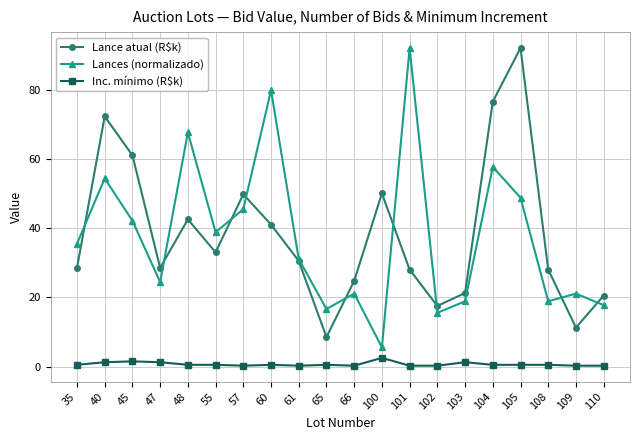

True or false: Inc. mínimo (R$k) and Lances (normalizado) intersect in this chart.

False